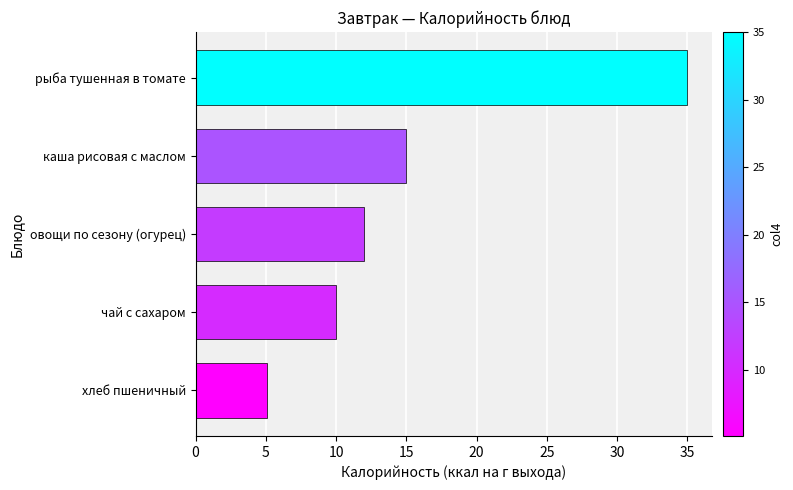

Read the value at овощи по сезону (огурец).

12.0